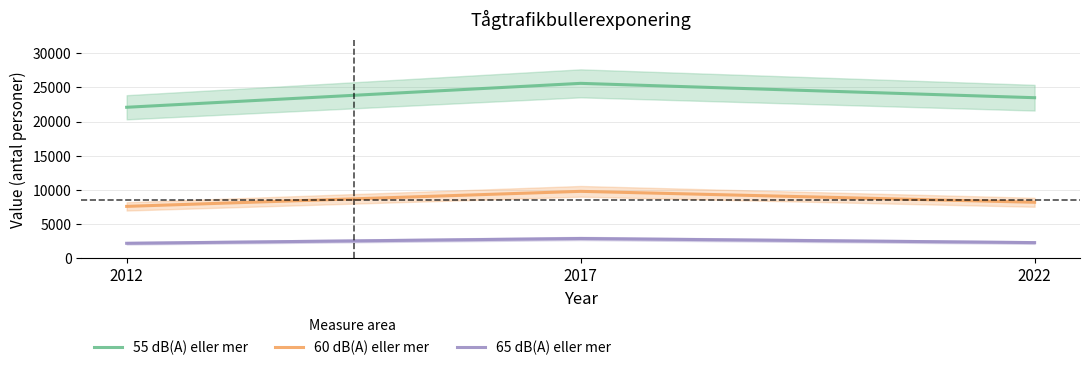

List the series in order of their peak value, highest first.

55 dB(A) eller mer, 60 dB(A) eller mer, 65 dB(A) eller mer